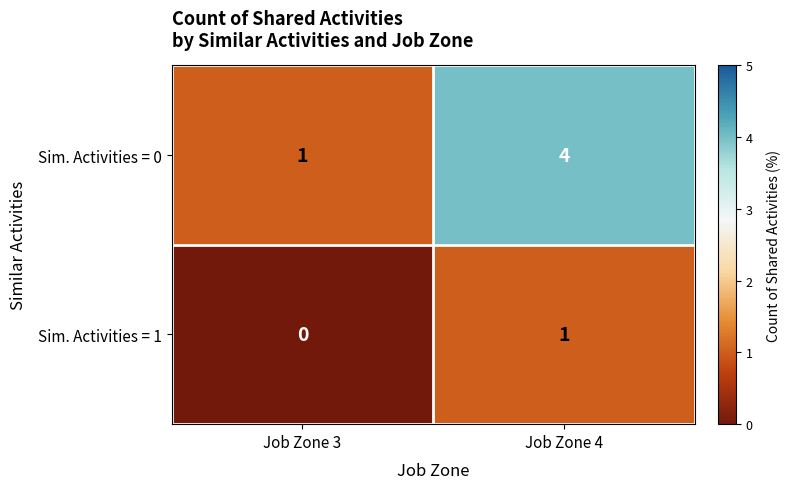

What is the maximum value shown in the chart?

4